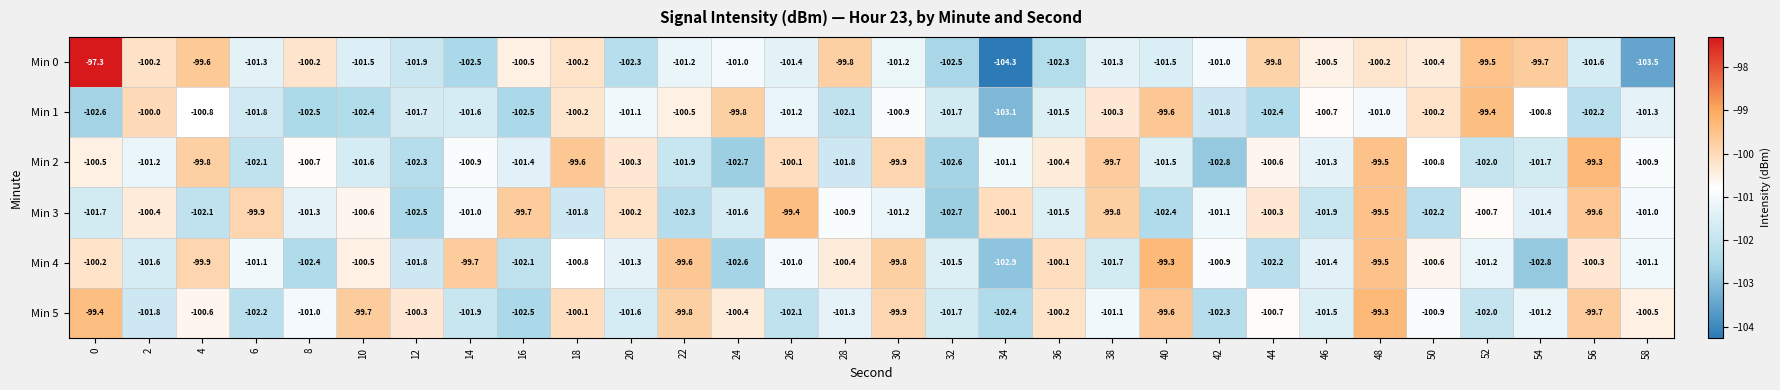

What is the highest value of the Min 3 series?

-99.4